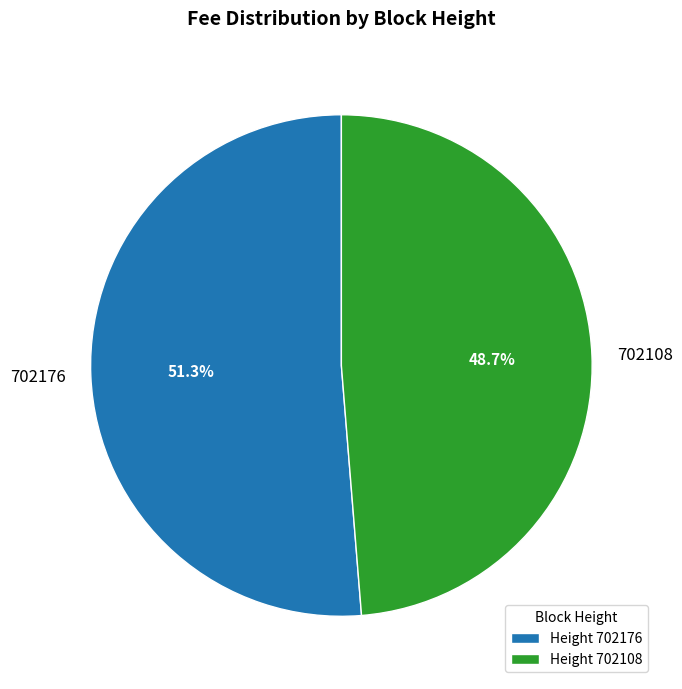

To the nearest percent, what is the average slice percentage?

50%